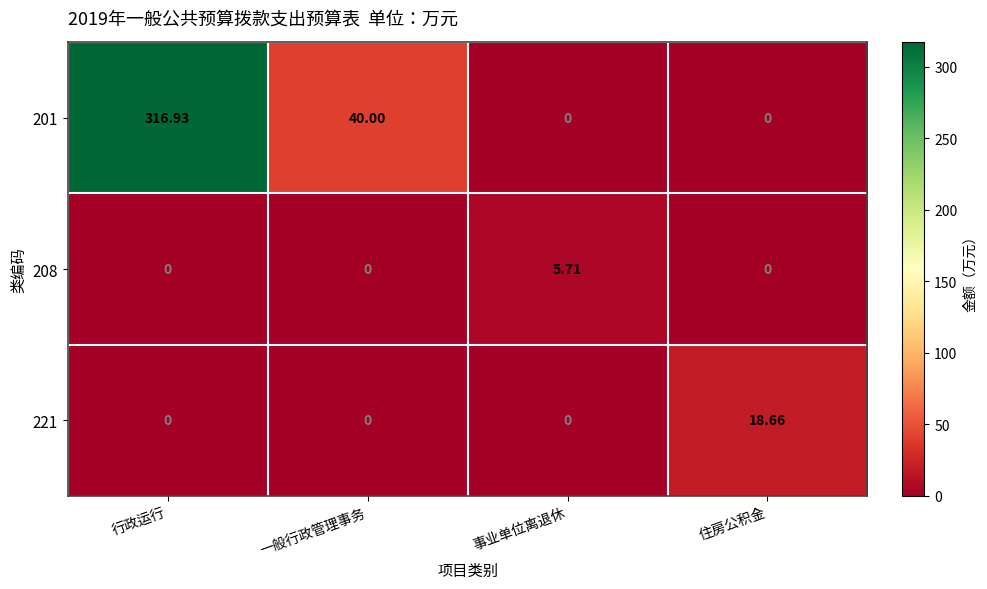

At which label does 201 first exceed 40?

行政运行